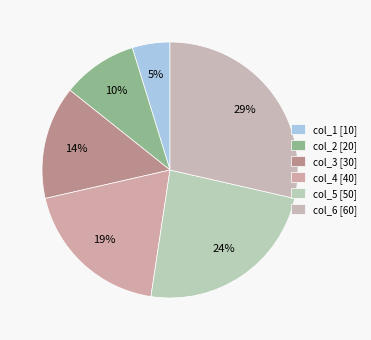

Is it true that col_5 is 24% of the pie?

True